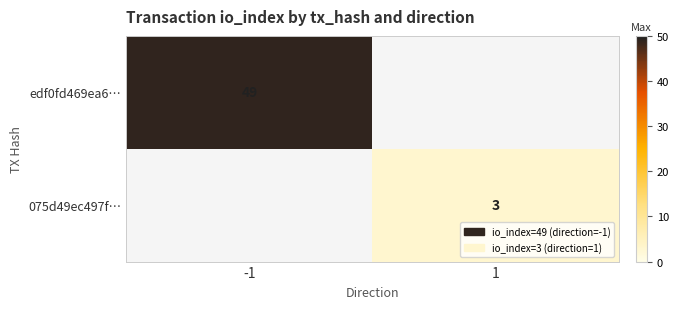

The value of 075d49ec497f… at 1 is 1. True or false?

False